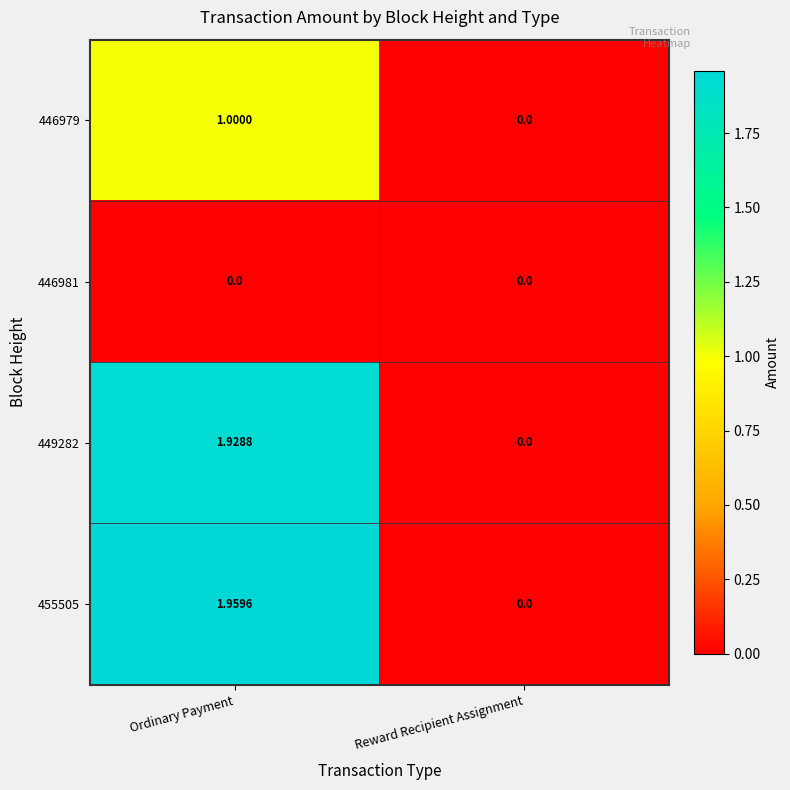

At which category is the sum across all series the highest?

Ordinary Payment